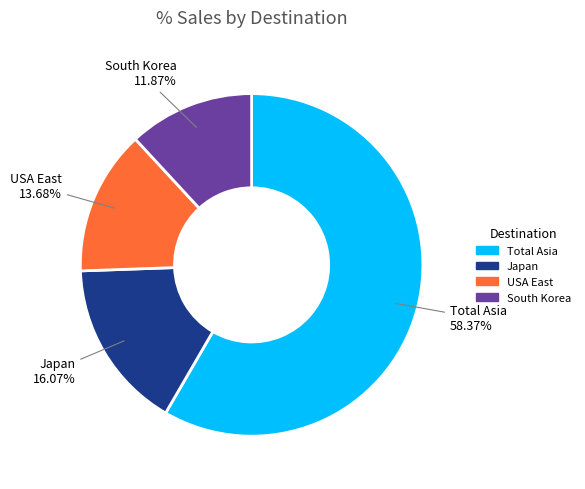

How many segments does this pie chart have?

4